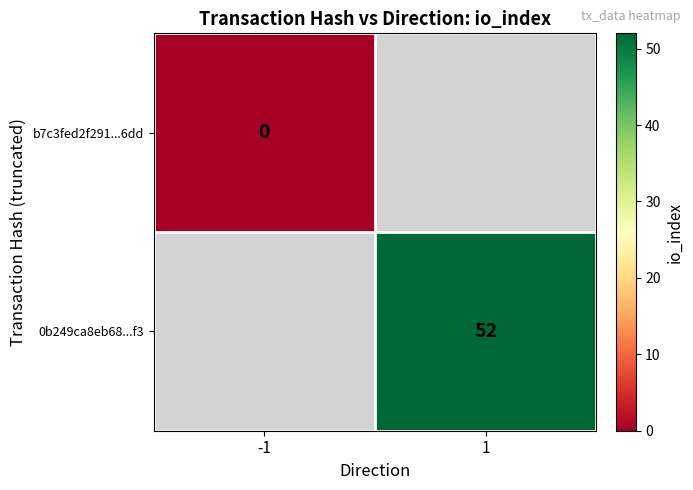

True or false: 0b249ca8eb68...f3 has a value of 52 at 1.

True